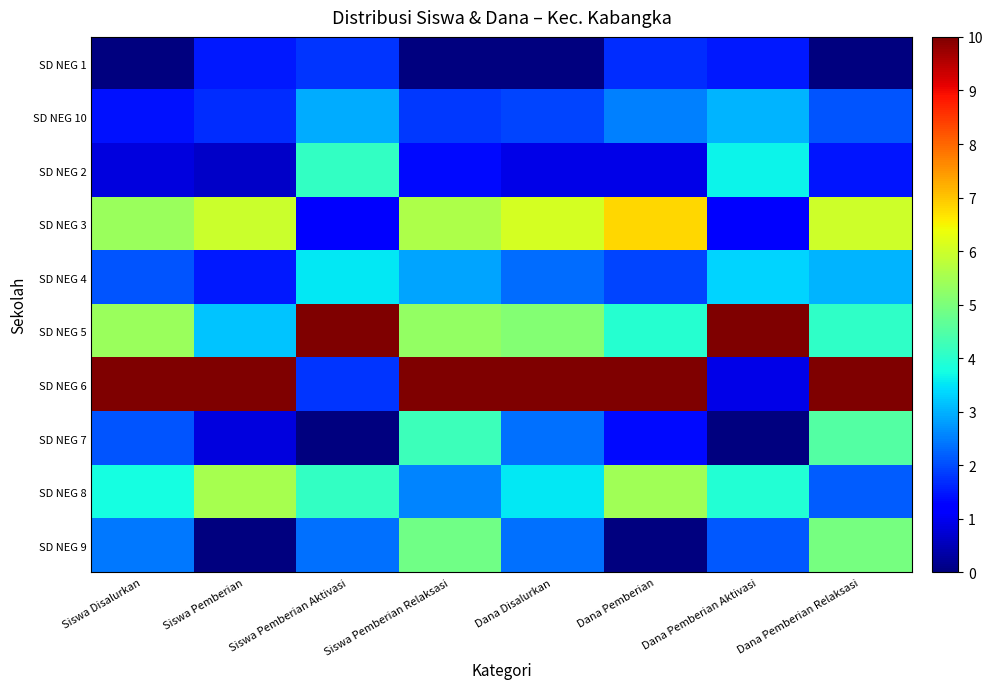

What is the maximum value shown in the chart?

10.0